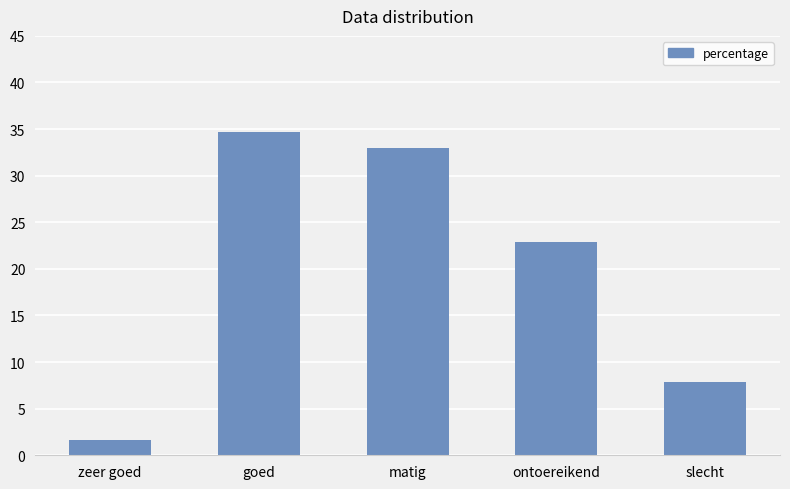

True or false: the data shows 7.8 at slecht.

True